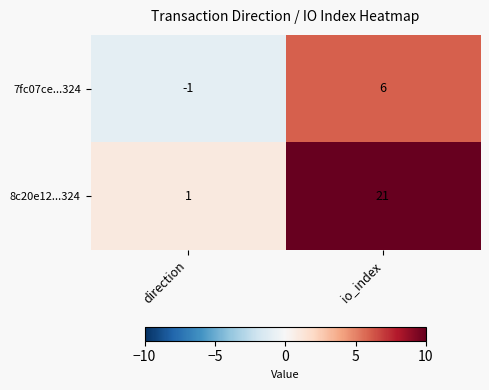

What is the sum of all 7fc07ce...324 values?

5